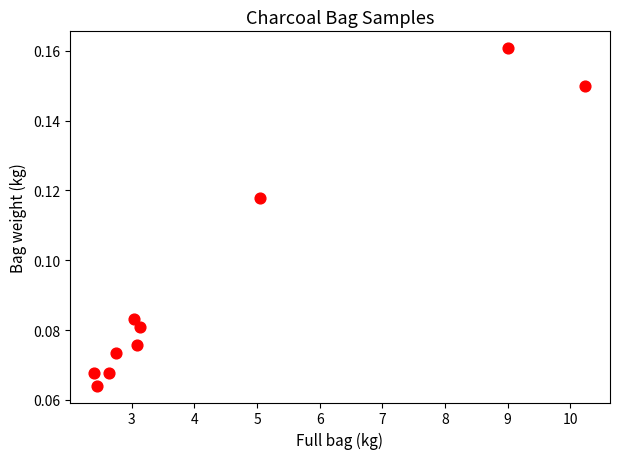

What is the average X value?

4.4